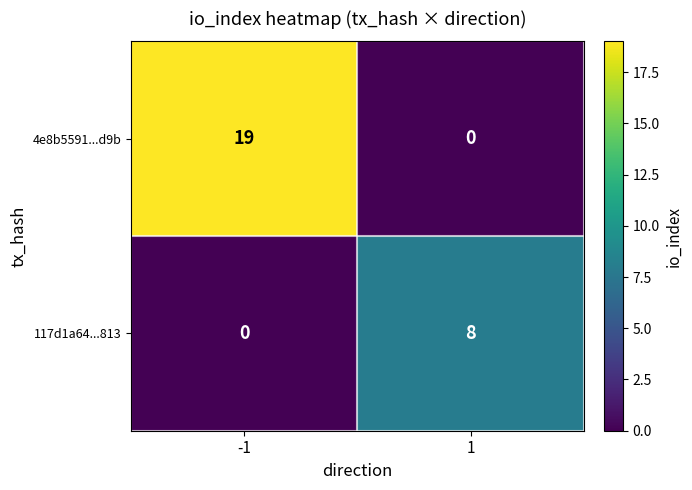

Which series has the largest total across all categories?

4e8b5591...d9b